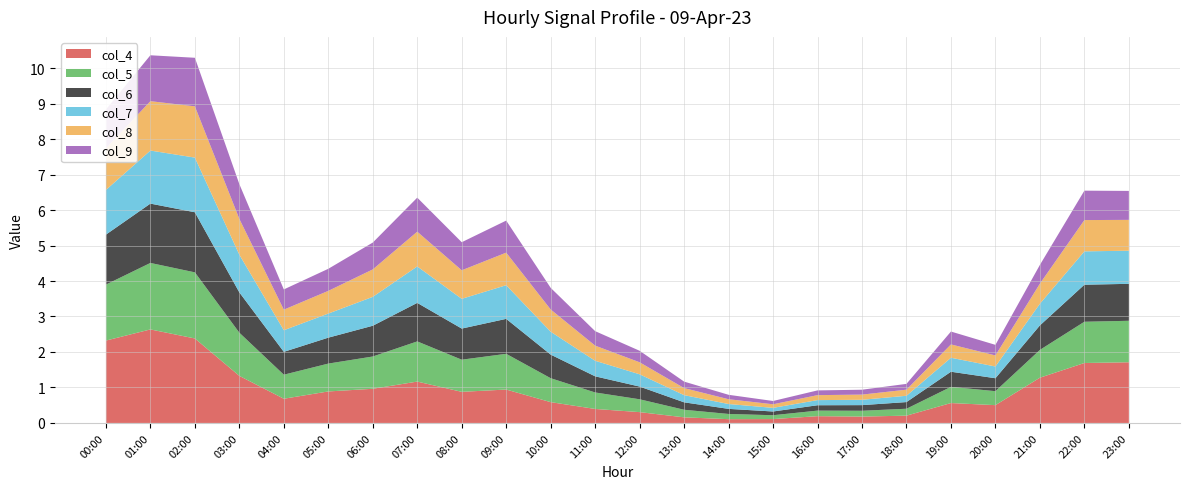

Reading right to left, transcribe all the data shown in this chart.

col_4: 23:00=1.7	22:00=1.7	21:00=1.3	20:00=0.5	19:00=0.6	18:00=0.2	17:00=0.2	16:00=0.2	15:00=0.1	14:00=0.1	13:00=0.2	12:00=0.3	11:00=0.4	10:00=0.6	09:00=0.9	08:00=0.9	07:00=1.2	06:00=1.0	05:00=0.9	04:00=0.7	03:00=1.3	02:00=2.4	01:00=2.6	00:00=2.3
col_5: 23:00=1.2	22:00=1.2	21:00=0.8	20:00=0.4	19:00=0.5	18:00=0.2	17:00=0.2	16:00=0.2	15:00=0.1	14:00=0.1	13:00=0.2	12:00=0.4	11:00=0.5	10:00=0.7	09:00=1.0	08:00=0.9	07:00=1.1	06:00=0.9	05:00=0.8	04:00=0.7	03:00=1.2	02:00=1.9	01:00=1.9	00:00=1.6
col_6: 23:00=1.0	22:00=1.0	21:00=0.7	20:00=0.4	19:00=0.4	18:00=0.2	17:00=0.2	16:00=0.2	15:00=0.1	14:00=0.1	13:00=0.2	12:00=0.4	11:00=0.5	10:00=0.7	09:00=1.0	08:00=0.9	07:00=1.1	06:00=0.9	05:00=0.7	04:00=0.6	03:00=1.1	02:00=1.7	01:00=1.7	00:00=1.4
col_7: 23:00=0.9	22:00=0.9	21:00=0.6	20:00=0.3	19:00=0.4	18:00=0.2	17:00=0.2	16:00=0.1	15:00=0.1	14:00=0.1	13:00=0.2	12:00=0.3	11:00=0.4	10:00=0.6	09:00=0.9	08:00=0.8	07:00=1.0	06:00=0.8	05:00=0.7	04:00=0.6	03:00=1.1	02:00=1.5	01:00=1.5	00:00=1.3
col_8: 23:00=0.9	22:00=0.9	21:00=0.6	20:00=0.3	19:00=0.4	18:00=0.2	17:00=0.1	16:00=0.1	15:00=0.1	14:00=0.1	13:00=0.2	12:00=0.3	11:00=0.4	10:00=0.6	09:00=0.9	08:00=0.8	07:00=1.0	06:00=0.8	05:00=0.6	04:00=0.6	03:00=1.0	02:00=1.4	01:00=1.4	00:00=1.2
col_9: 23:00=0.8	22:00=0.8	21:00=0.5	20:00=0.3	19:00=0.4	18:00=0.2	17:00=0.1	16:00=0.1	15:00=0.1	14:00=0.1	13:00=0.2	12:00=0.3	11:00=0.4	10:00=0.6	09:00=0.9	08:00=0.8	07:00=1.0	06:00=0.8	05:00=0.6	04:00=0.6	03:00=1.0	02:00=1.4	01:00=1.3	00:00=1.1